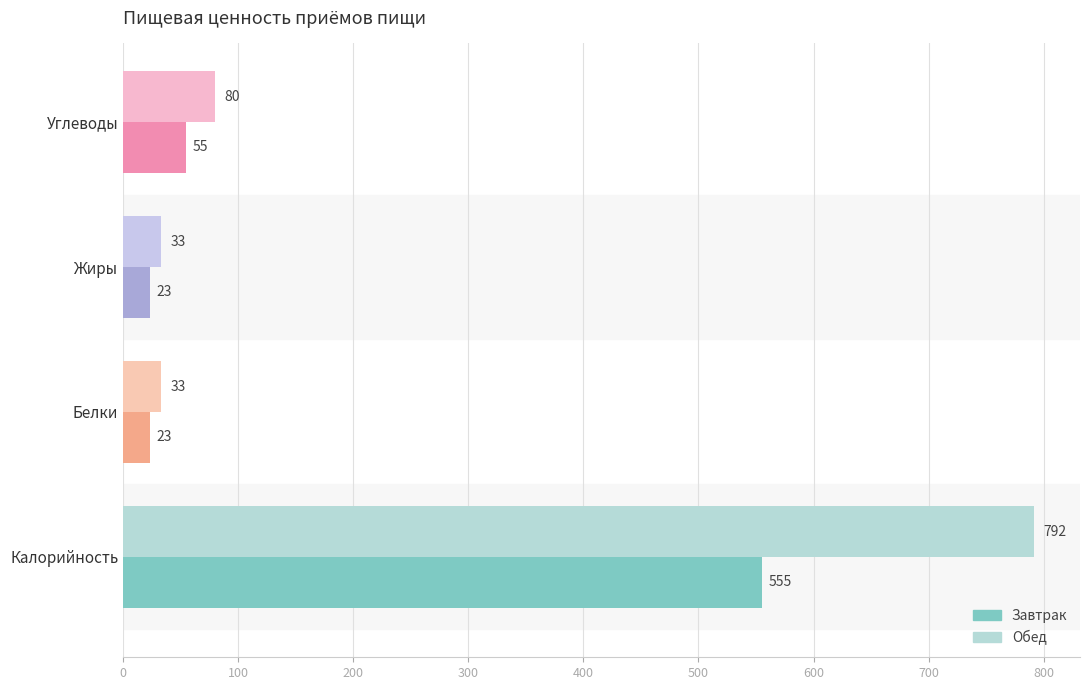

What is the difference between the maximum and minimum values in the Обед series?

759